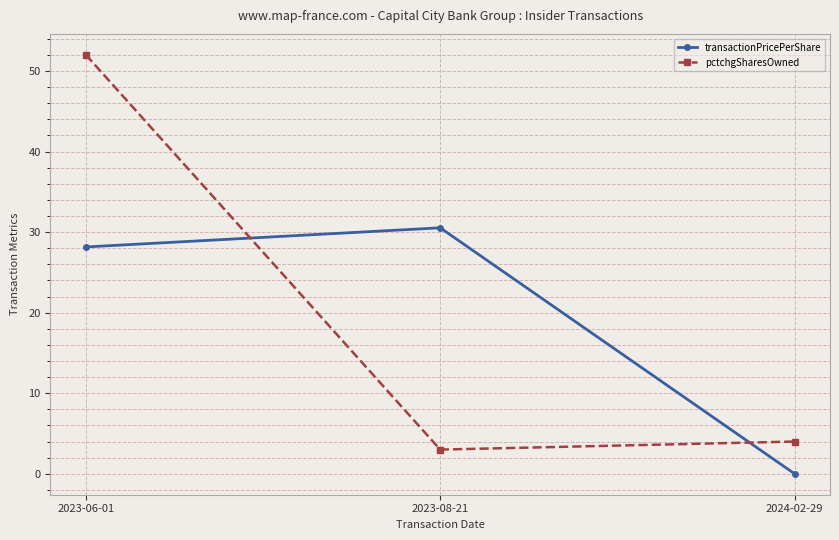

Rank the categories by transactionPricePerShare value from lowest to highest.

2024-02-29, 2023-06-01, 2023-08-21